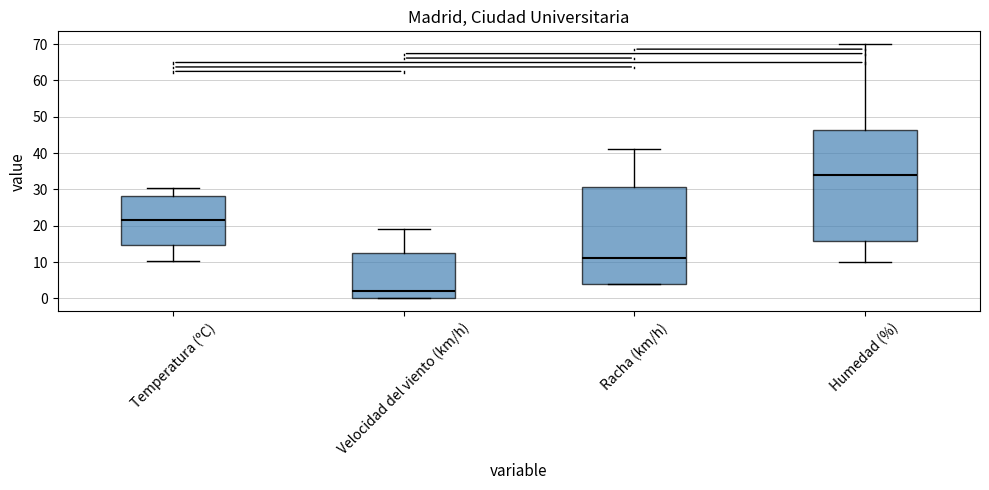

Reading left to right, read every box against the y-axis: the position of its median line, the range the box covers, and the ends of its whiskers. The values are not printed on the chart, so give them approximately, as read against the axis.

Temperatura (ºC): median 22, box 15 to 28, whiskers 10 to 31
Velocidad del viento (km/h): median 2, box 0 to 13, whiskers 0 to 19
Racha (km/h): median 11, box 4 to 31, whiskers 4 to 41
Humedad (%): median 34, box 16 to 46, whiskers 10 to 70